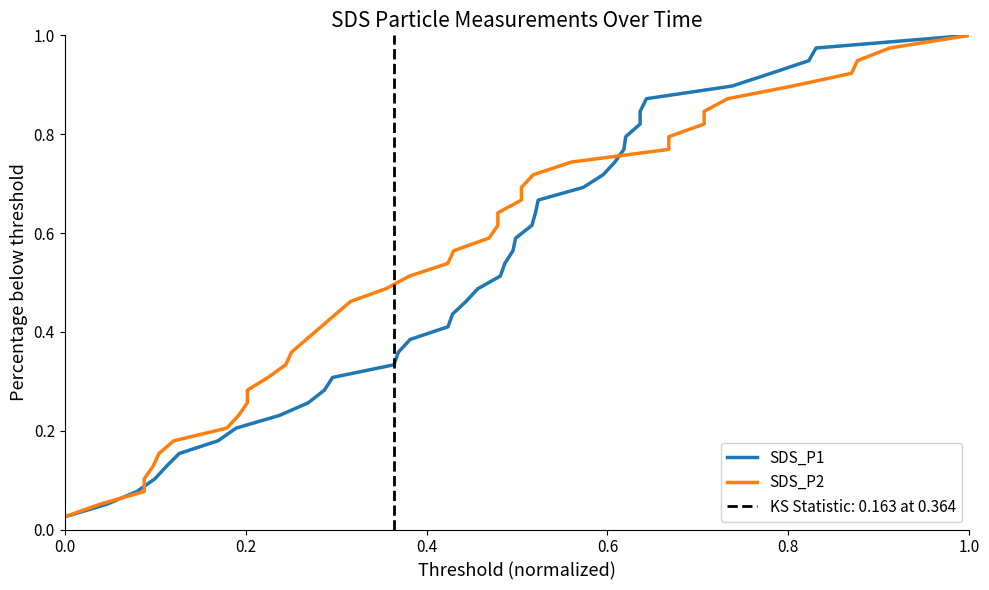

Is the value of SDS_P1 at 31 greater than the value of SDS_P2 at 28?

Yes